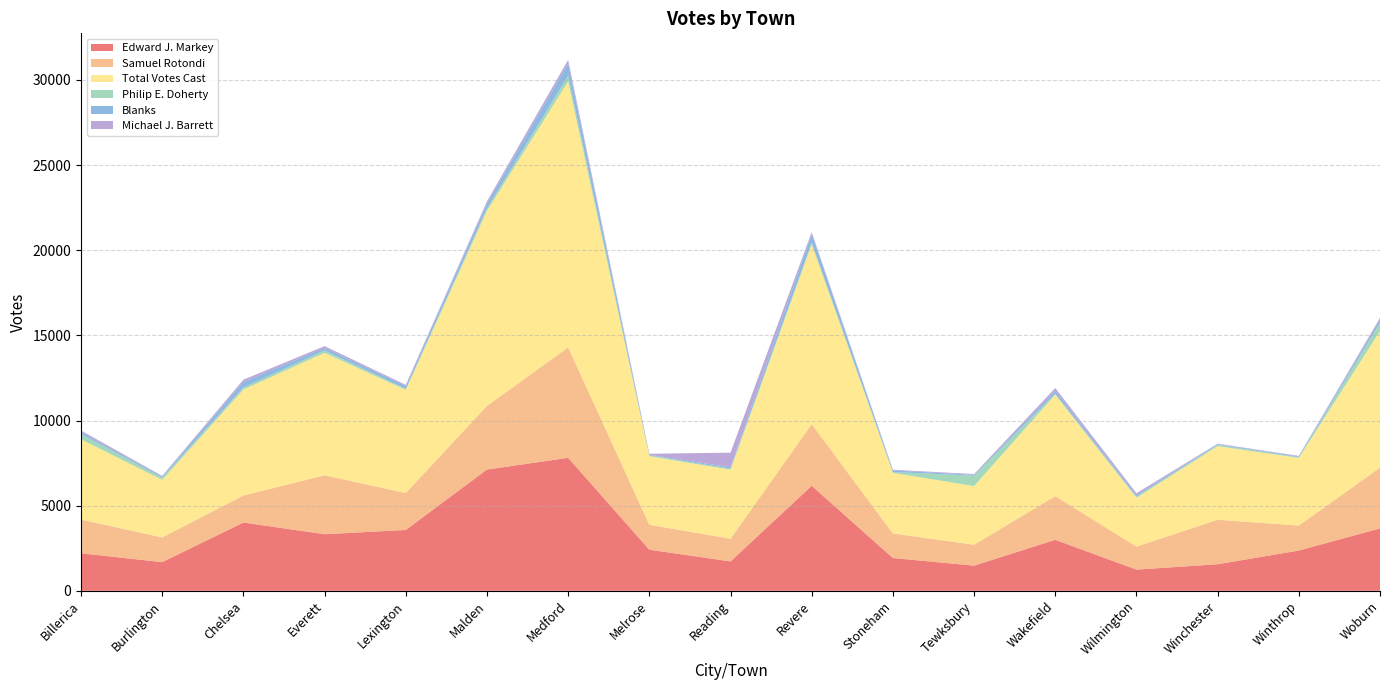

Reading left to right, list all the values displayed in this chart.

Edward J. Markey: 2202	1683	4010	3322	3572	7120	7809	2414	1724	6167	1925	1476	2994	1244	1559	2364	3663
Samuel Rotondi: 1980	1451	1586	3458	2171	3734	6487	1461	1331	3619	1443	1228	2562	1350	2613	1467	3566
Total Votes Cast: 4713	3379	6223	7196	6055	11460	15617	4029	4057	10557	3558	3447	5961	2868	4322	3970	8026
Philip E. Doherty: 309	133	125	140	65	143	341	47	60	108	48	616	59	71	77	45	486
Blanks: 105	58	314	147	158	274	705	37	78	513	94	43	163	77	37	40	178
Michael J. Barrett: 101	45	139	106	72	137	219	61	862	97	43	45	167	121	32	37	112